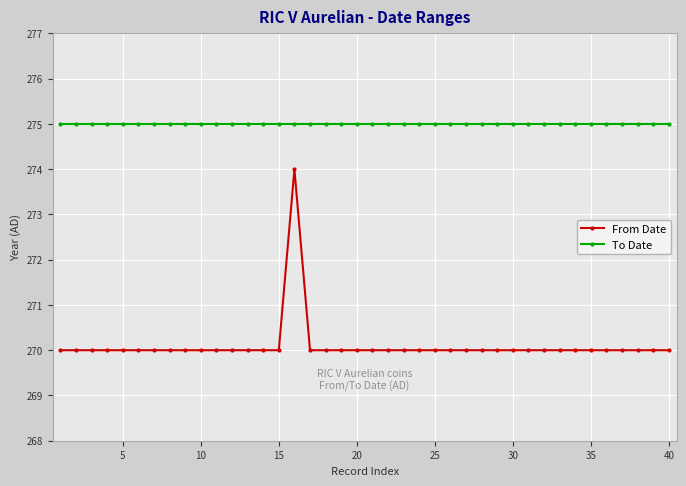

True or false: To Date and From Date cross at least once.

False